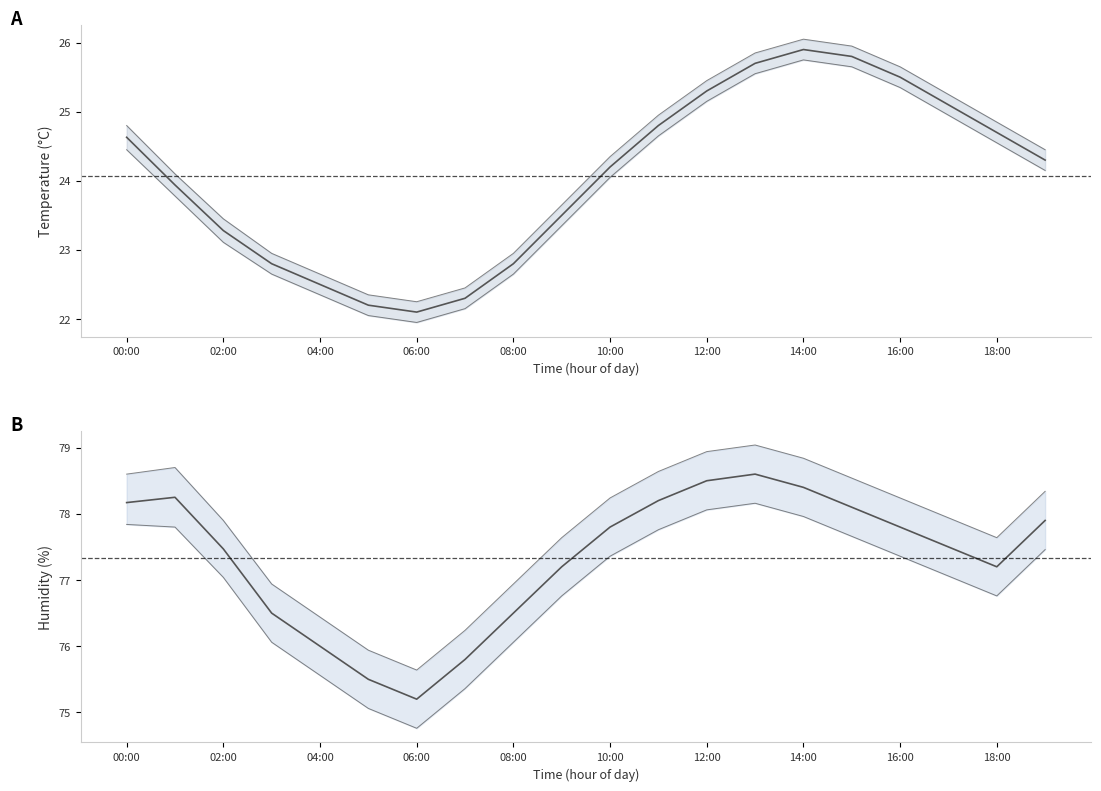

What is the total value across all series at 11?

309.0